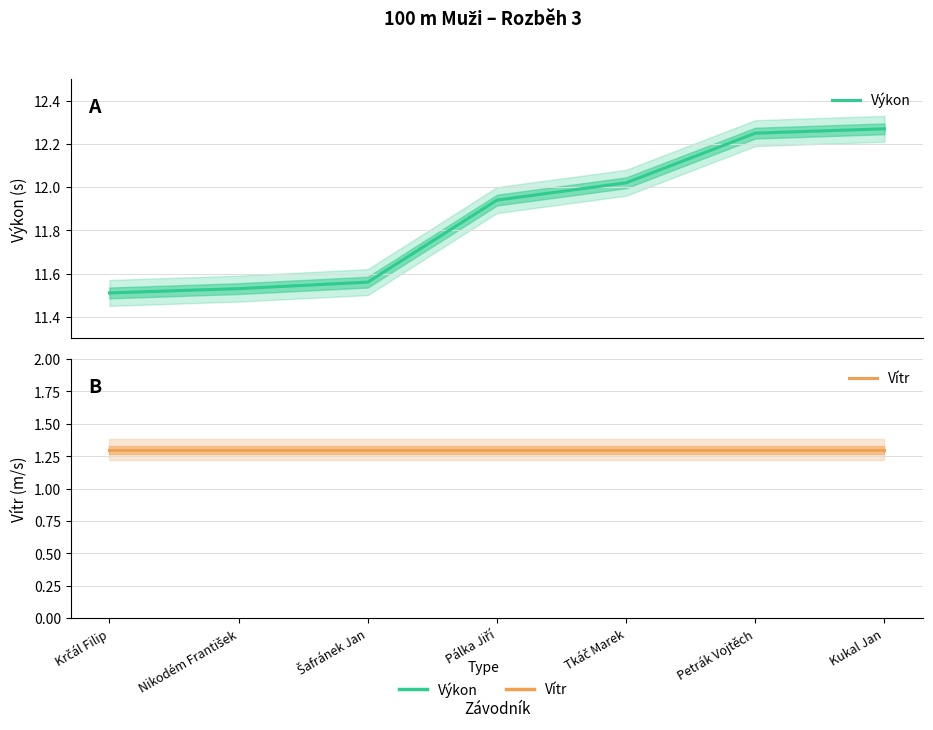

Which has a higher value, Nikodém František or Krčál Filip?

Nikodém František